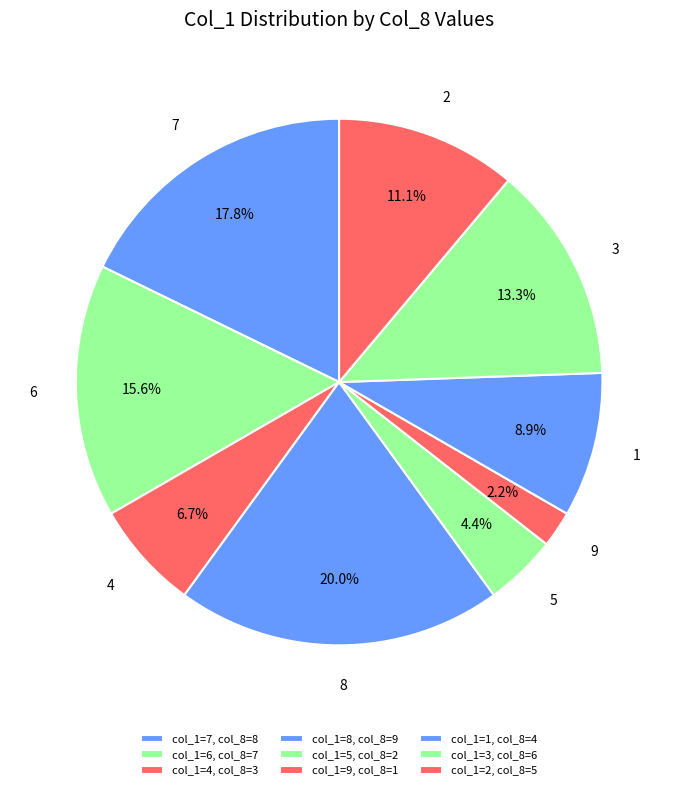

To the nearest percent, what percentage of the pie is 9?

2%